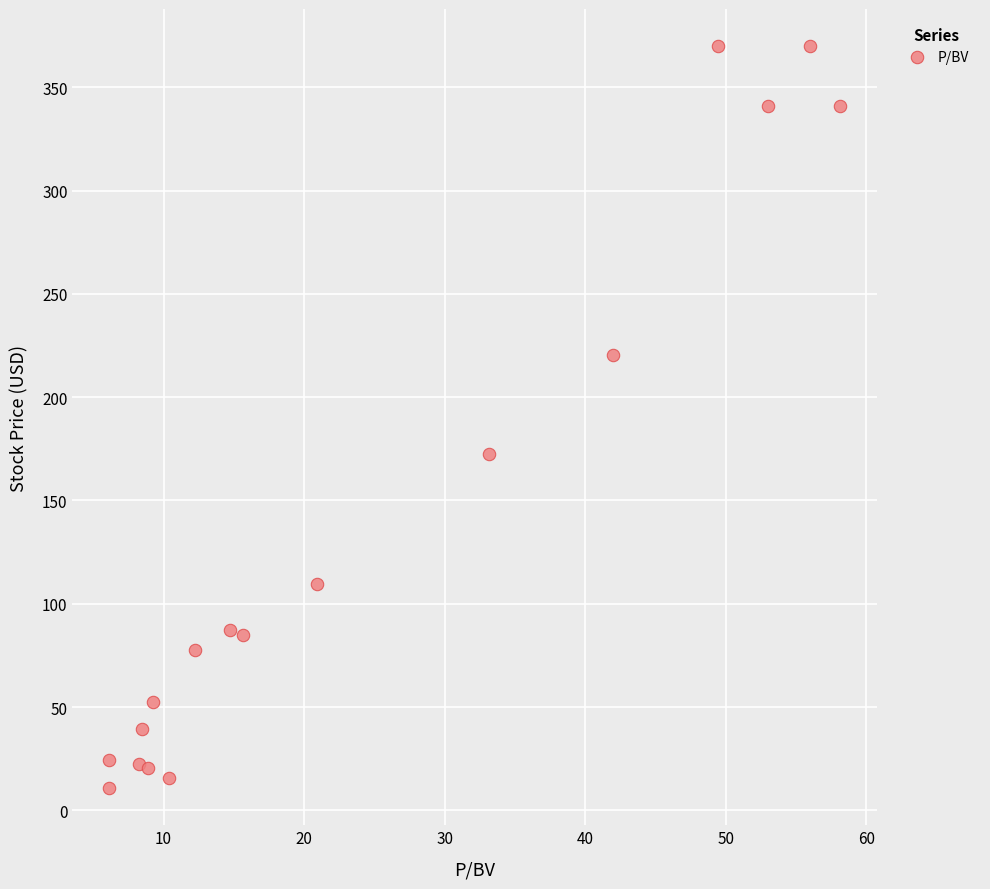

What is the range of Y values (max minus min)?

359.2